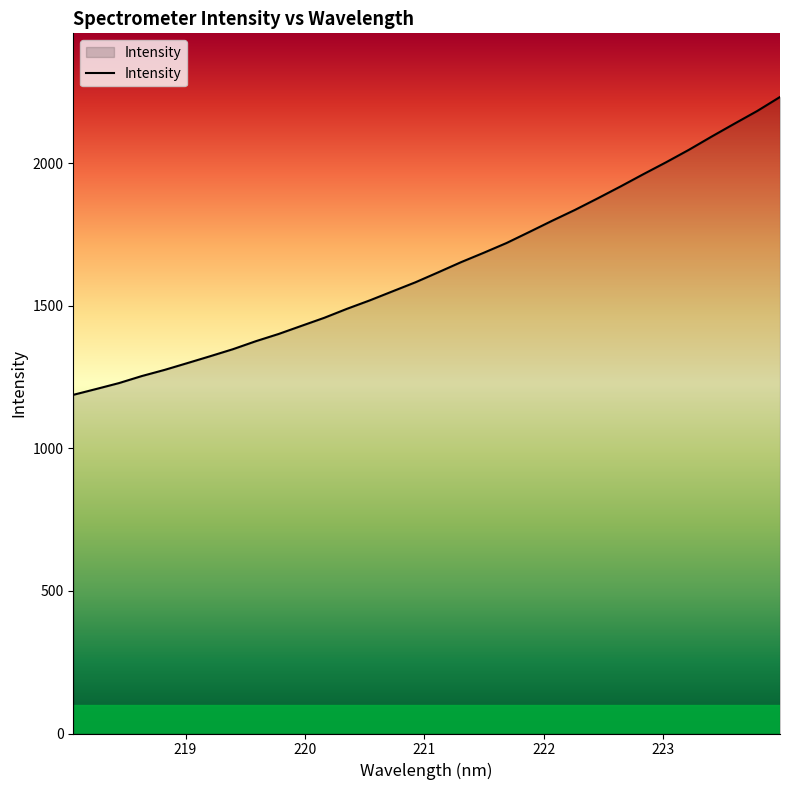

What is the smallest value displayed?

1187.5